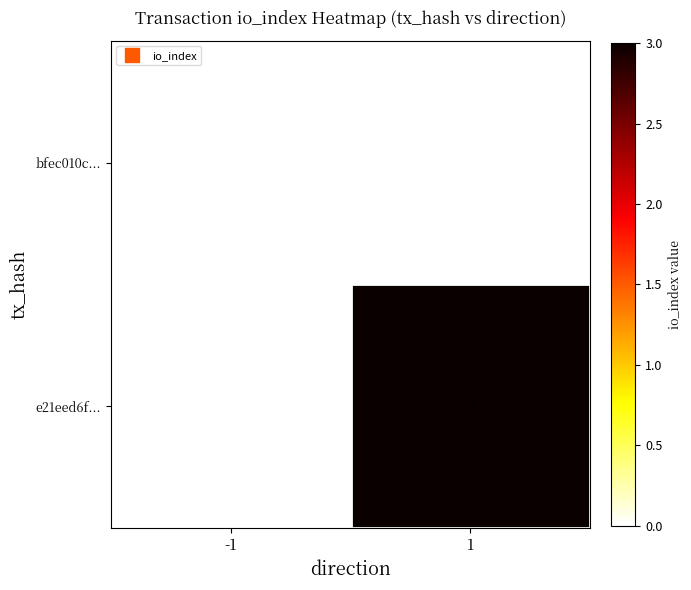

List the series in order of their peak value, lowest first.

bfec010c..., e21eed6f...